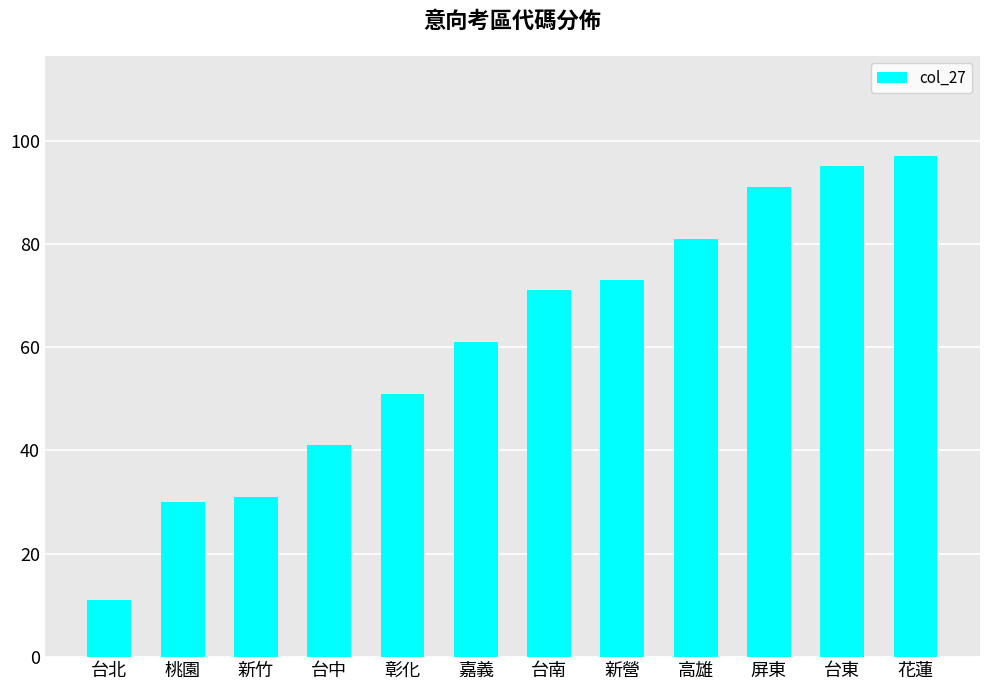

The chart shows a value of 11 at 台北. True or false?

True